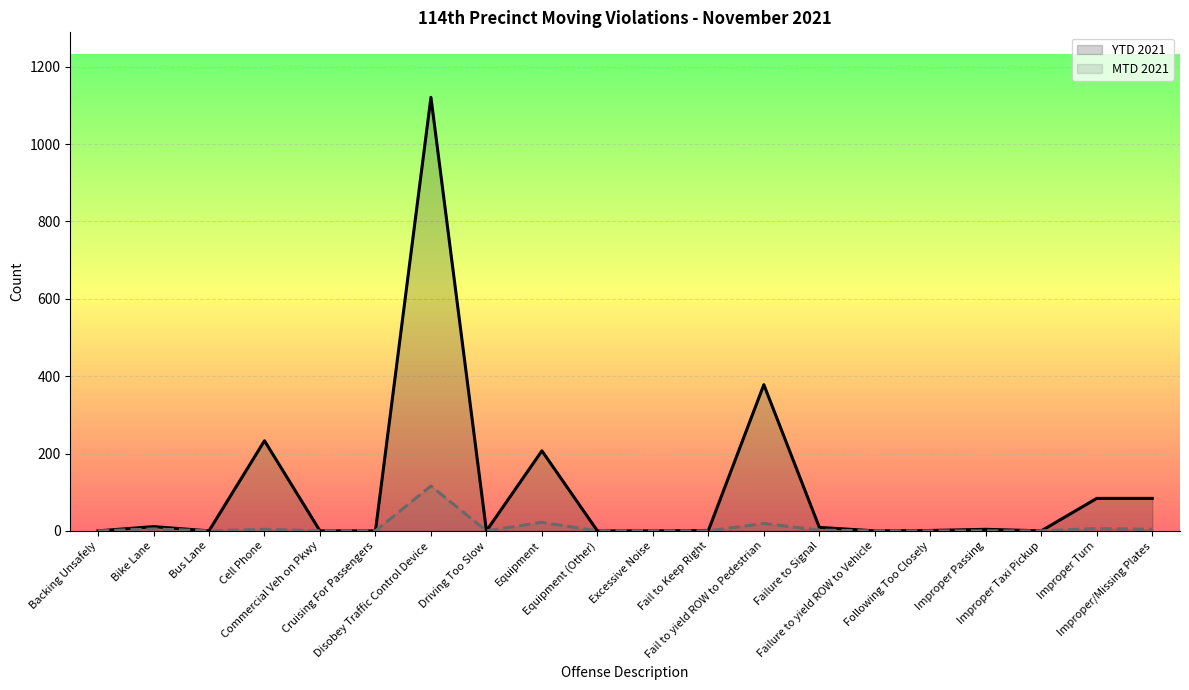

What are all the series names shown in the legend?

YTD 2021, MTD 2021